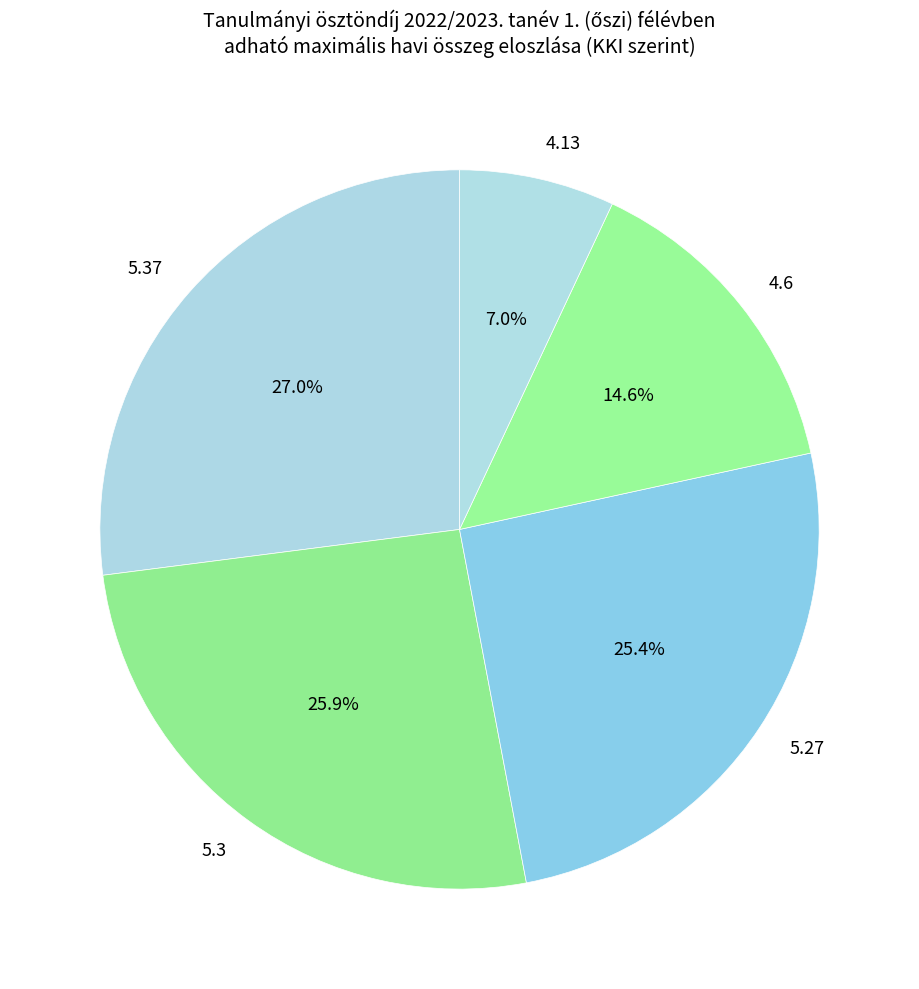

Is 5.27 the majority of the pie?

No